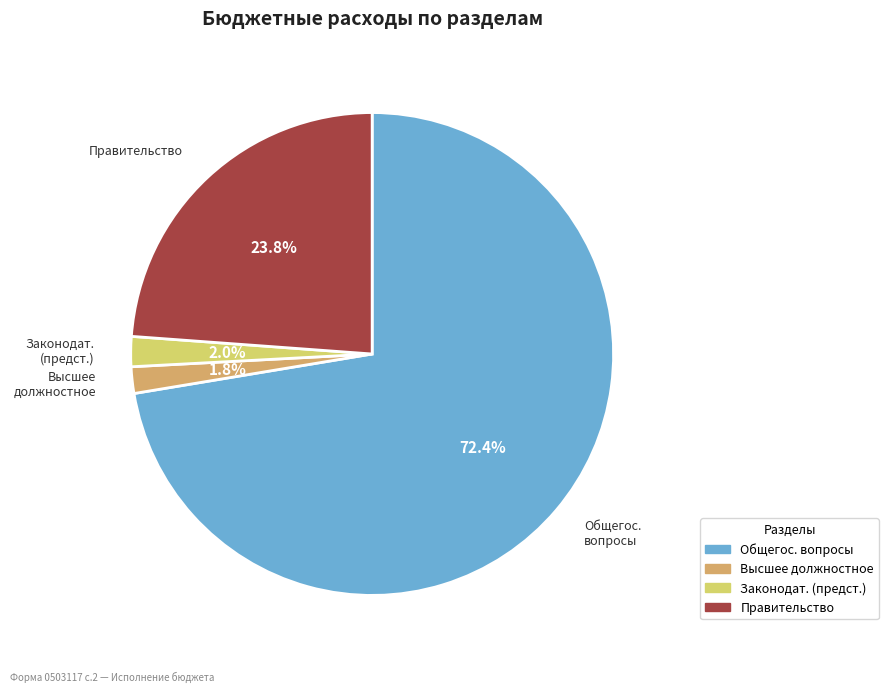

Count the number of slices in the pie.

4